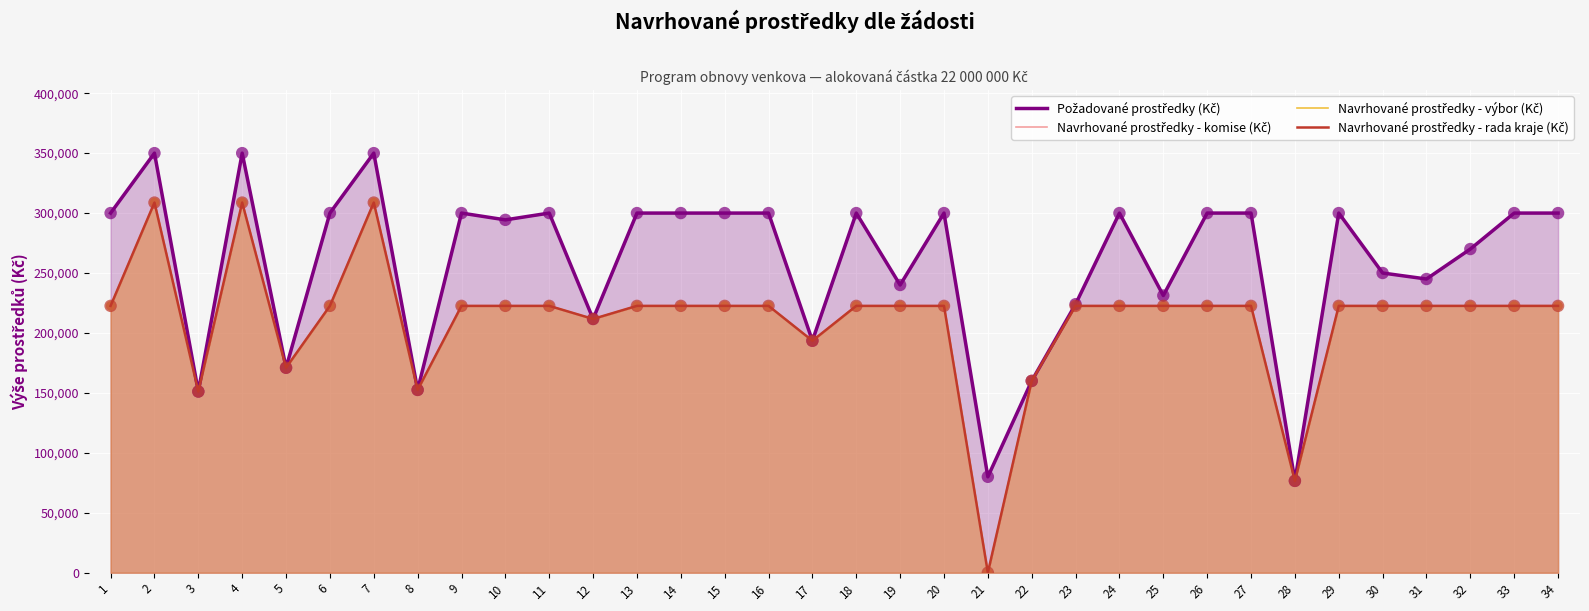

What is the total value across all series at 28?

306464